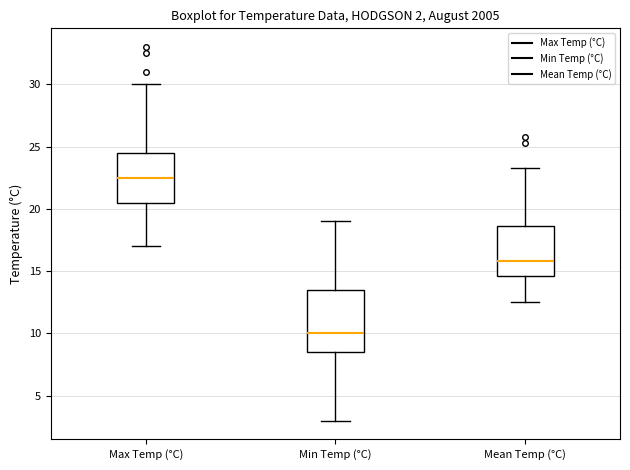

Which box is the tallest, from its lower edge to its upper edge?

Min Temp (°C)